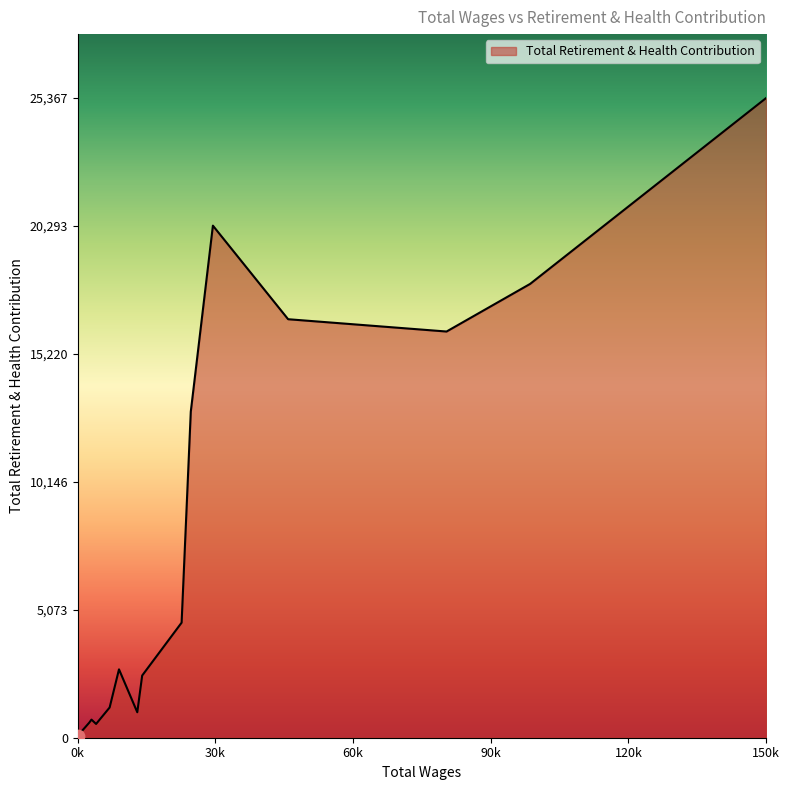

What is the maximum value shown in the chart?

25367